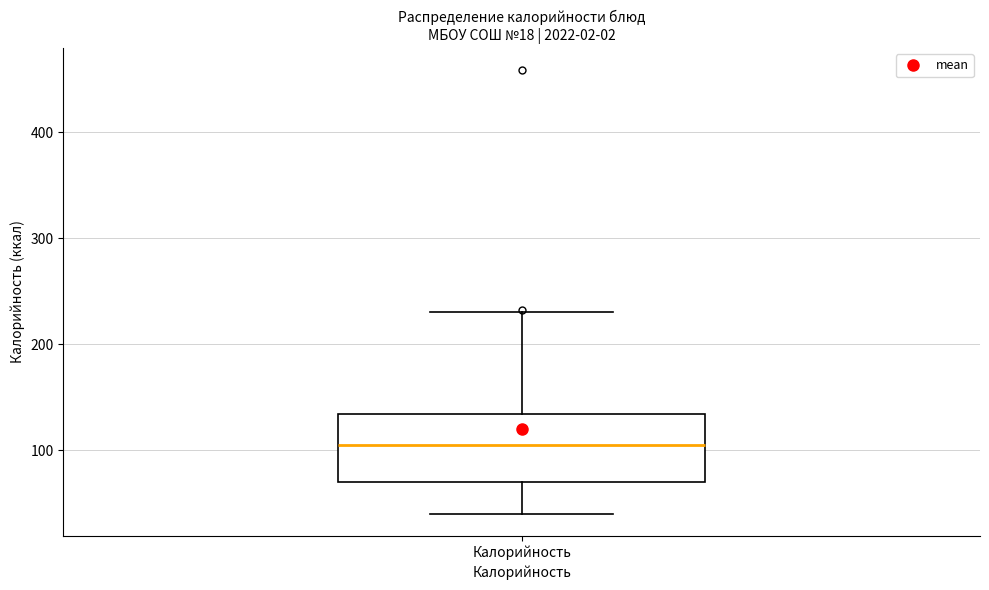

Transcribe this box plot: give where the median line is, the range the box spans, and where the two whiskers end, as read against the y-axis. The values are not printed on the chart, so give them approximately, as read against the axis.

median 100, box 70 to 130, whiskers 40 to 230